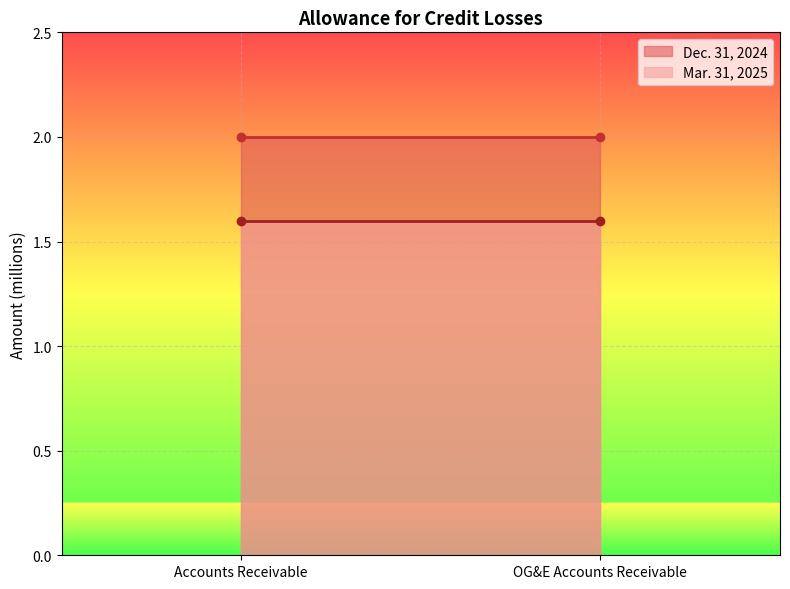

How many distinct data groups are displayed?

2